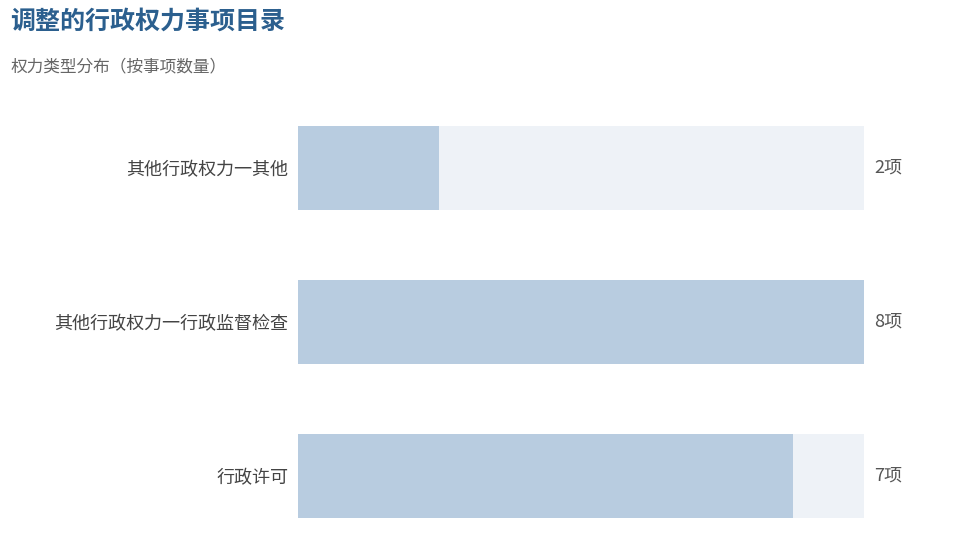

What is the sum of the values at 0 and 2?

9